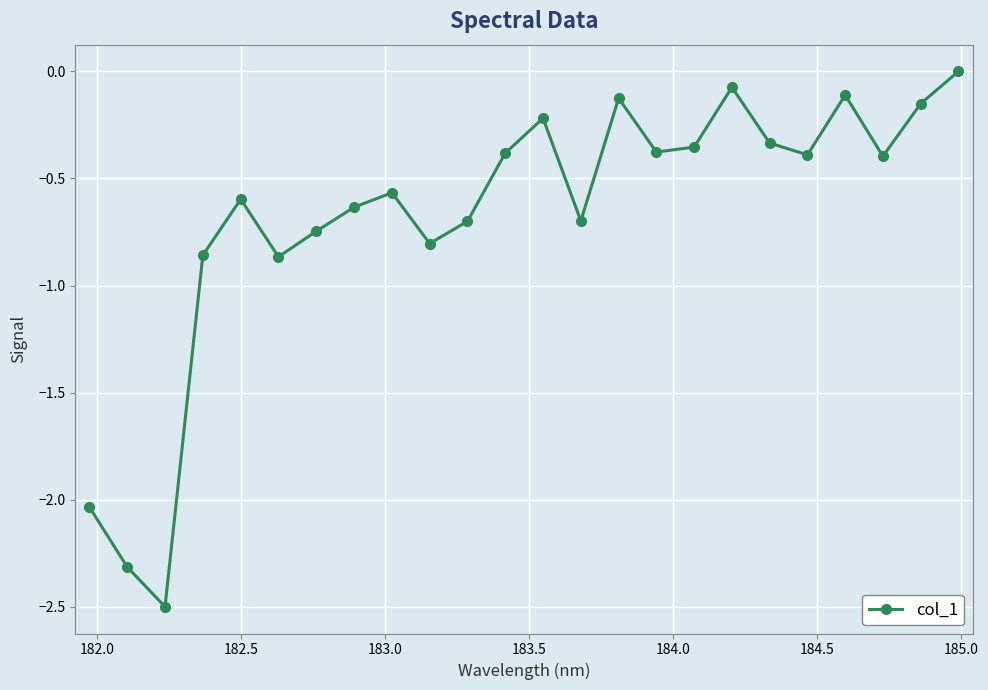

What is the value of the 2nd point from the left?

-2.3